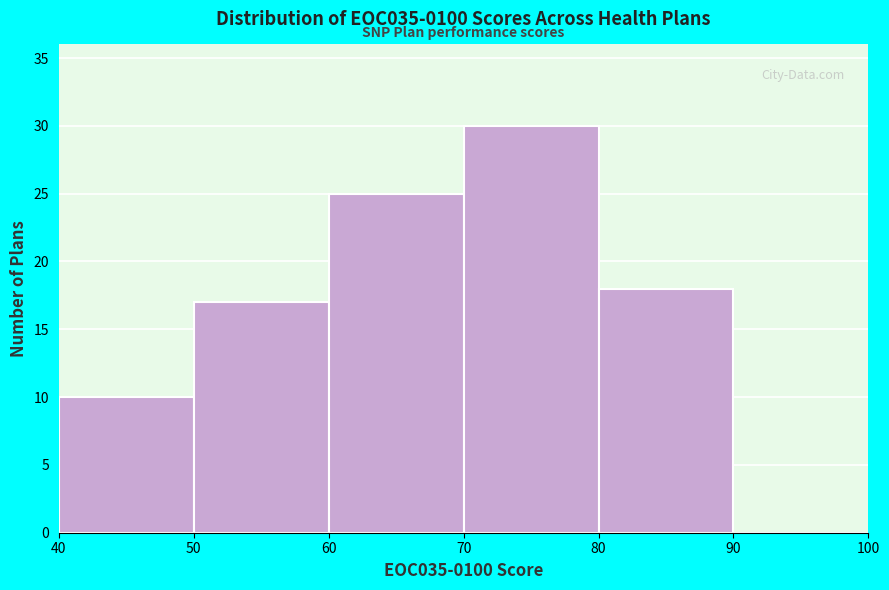

Reading left to right, transcribe this chart: for each bar, give the range it covers on the x-axis and its height. The values are not printed on the chart, so give them approximately, as read against the axis.

40 to 50: 10
50 to 60: 17
60 to 70: 25
70 to 80: 30
80 to 90: 18
90 to 100: 0